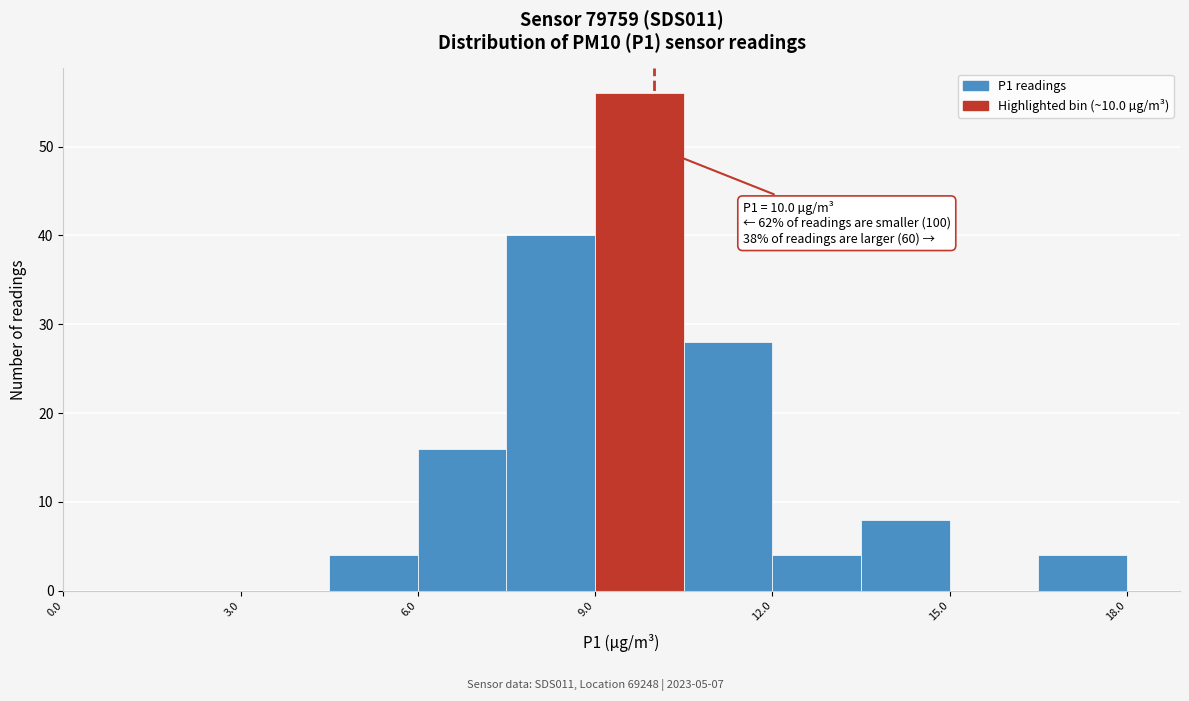

Around what value on the x-axis is the tallest bar? Give the approximate position of its centre, as read against the axis.

10.0